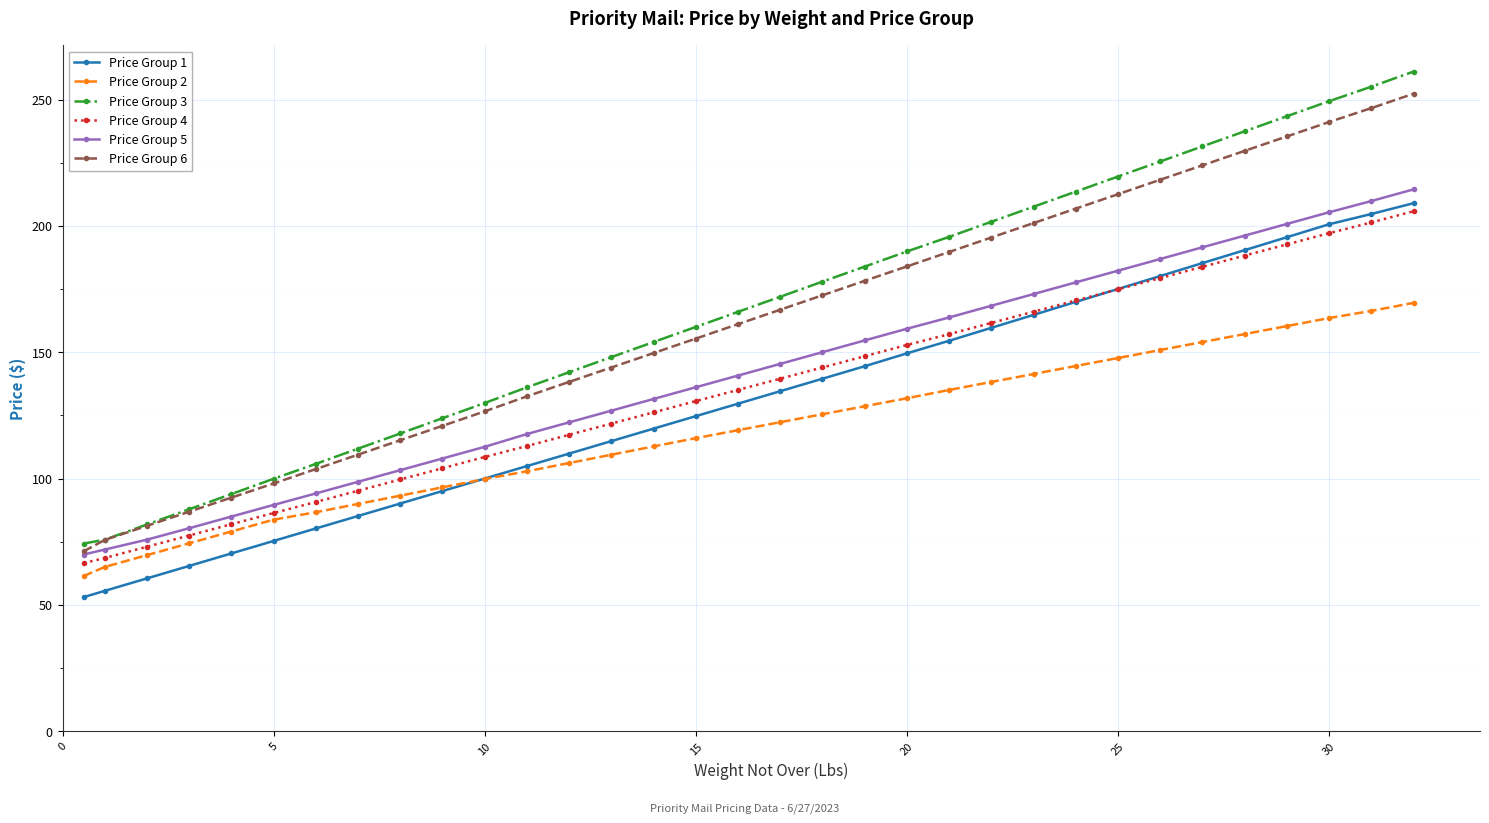

What is the value of the Price Group 2 point at the 32nd from the left?

166.4